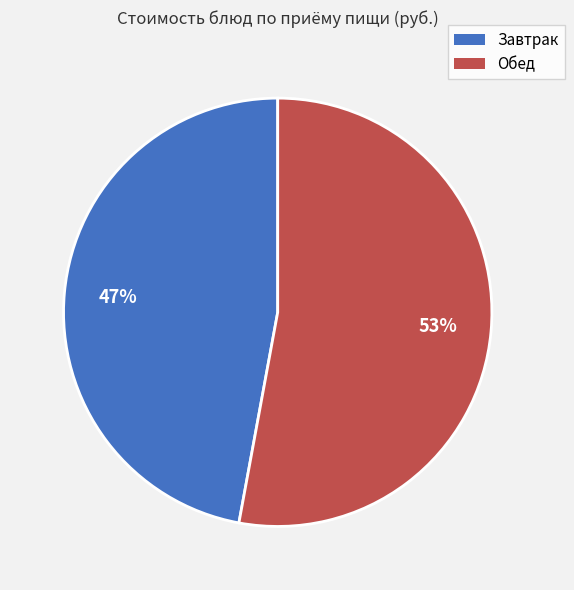

To the nearest percent, what is the average slice percentage?

50%